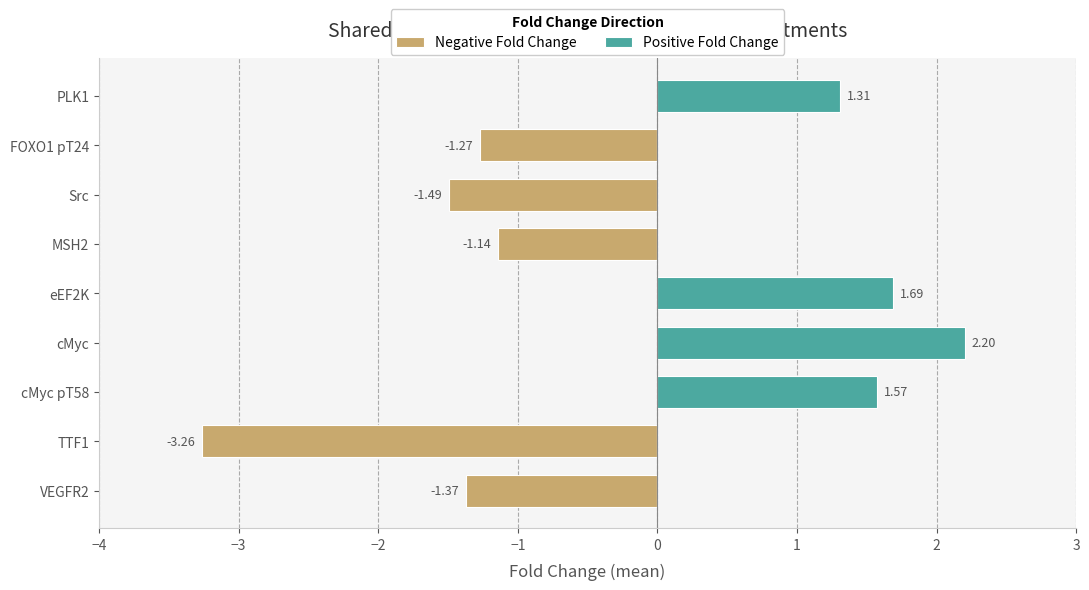

What is the difference between the highest and lowest values at cMyc?

2.2